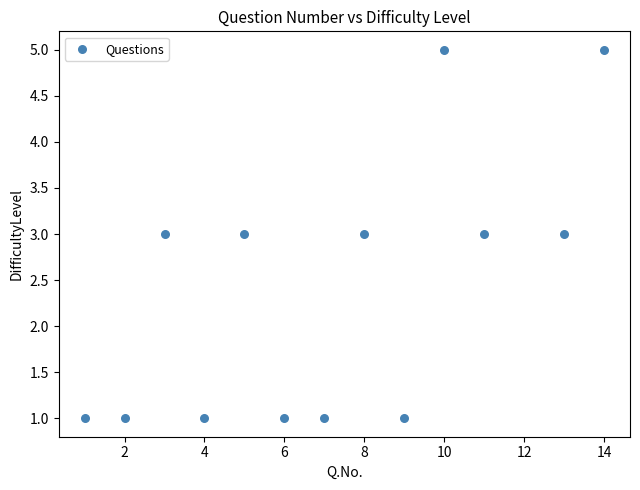

What is the range of X values (max minus min)?

13